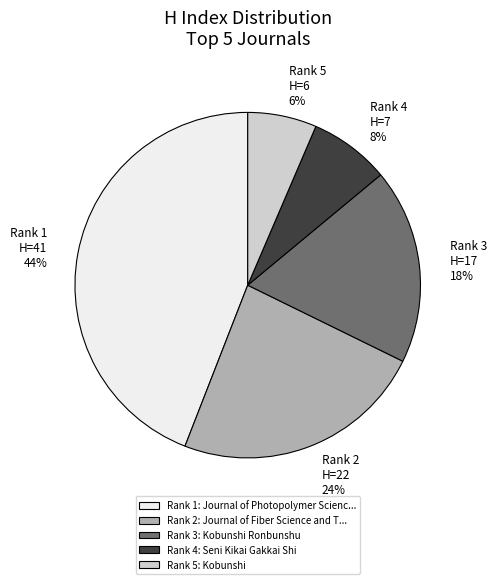

What percentage is the Rank 3: Kobunshi Ronbunshu slice, to the nearest percent?

18%